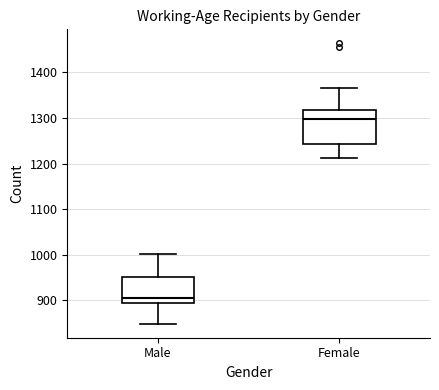

Which box is the tallest, from its lower edge to its upper edge?

Female